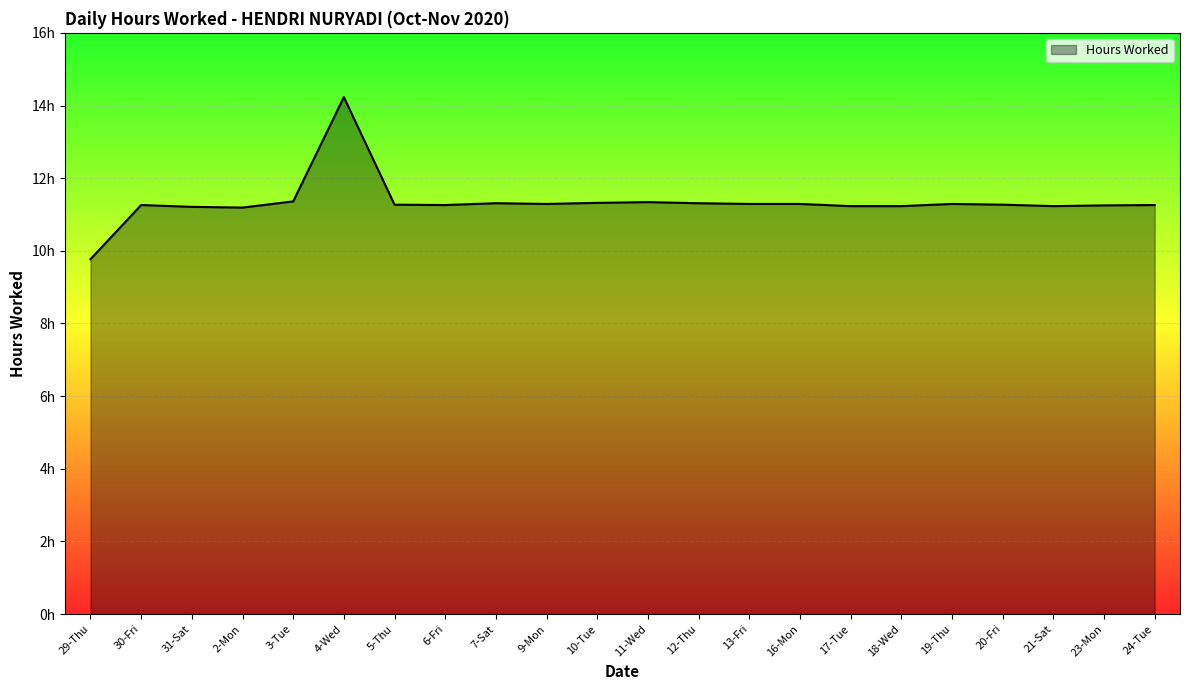

Is it true that the value at 6-Fri is 11.3?

True